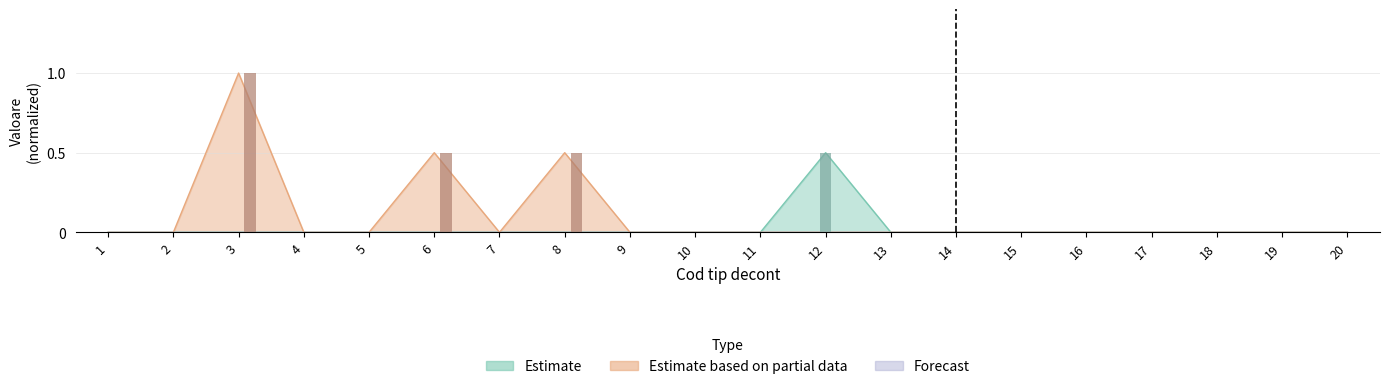

Between 1 and 16, which series saw the biggest shift?

Estimate